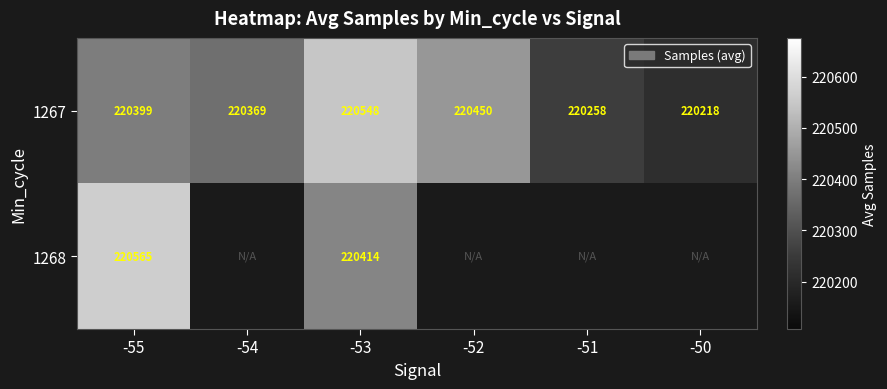

How many values in the 1267 series are below 220399?

3